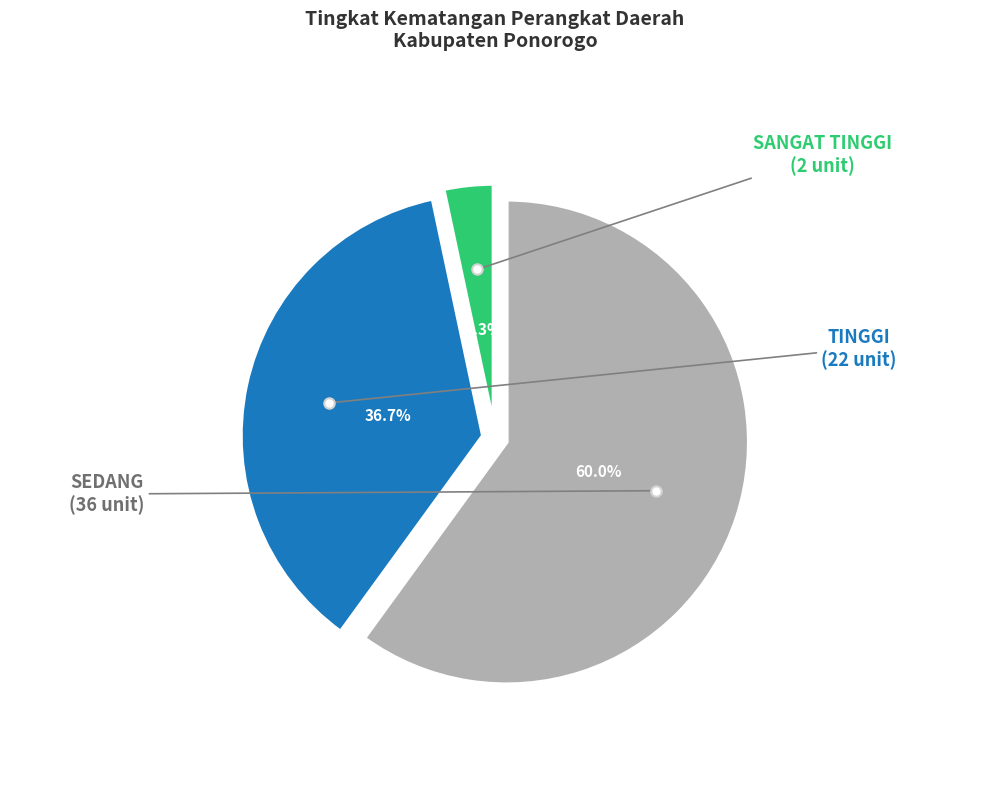

Count the number of slices in the pie.

3